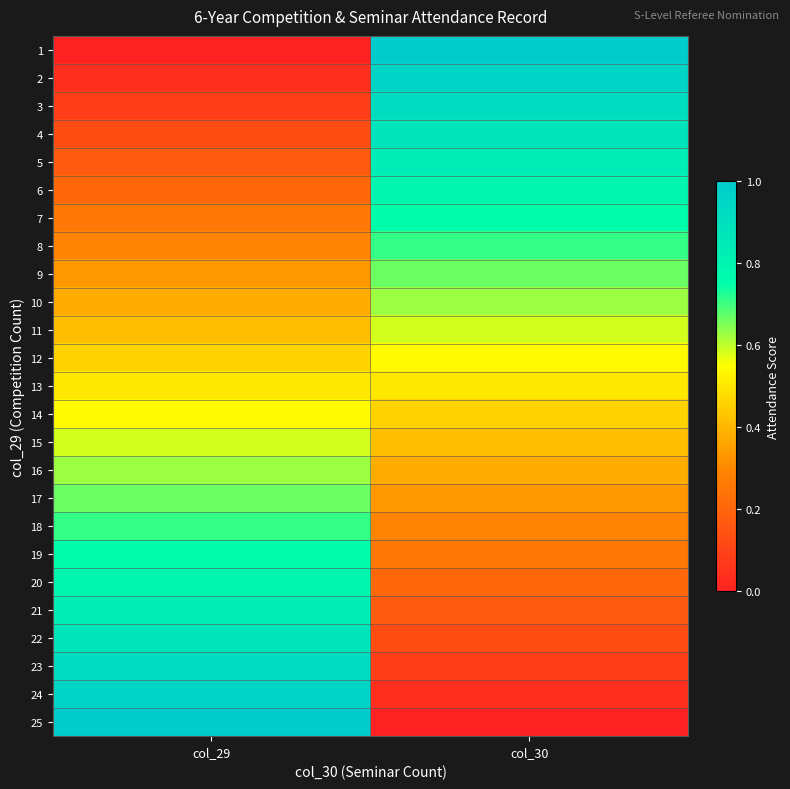

Between col_30 and col_29, which is larger?

col_30